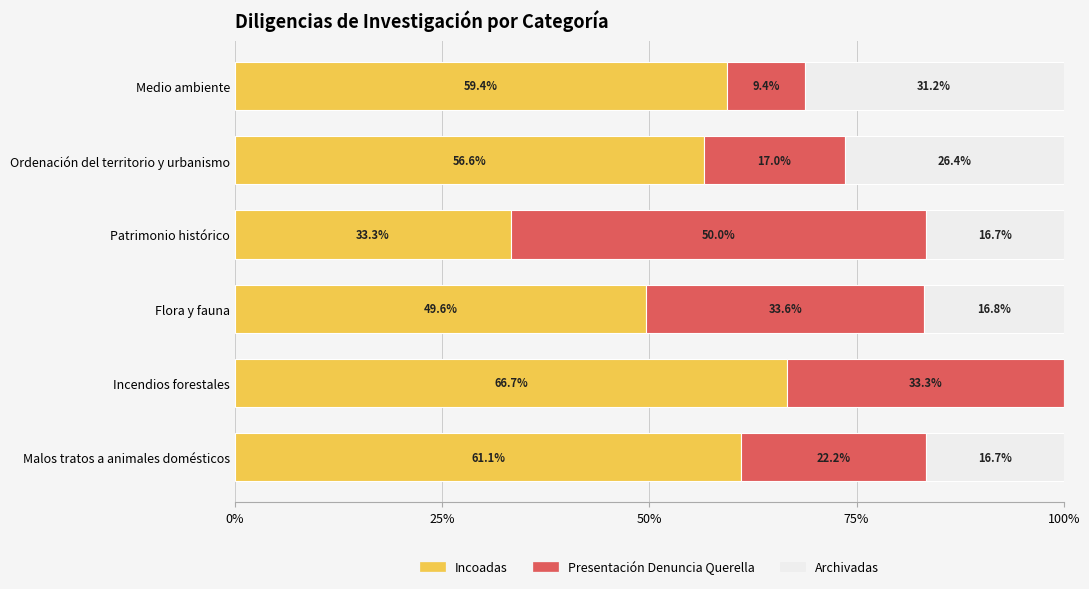

At which label does Incoadas reach its peak?

Incendios forestales